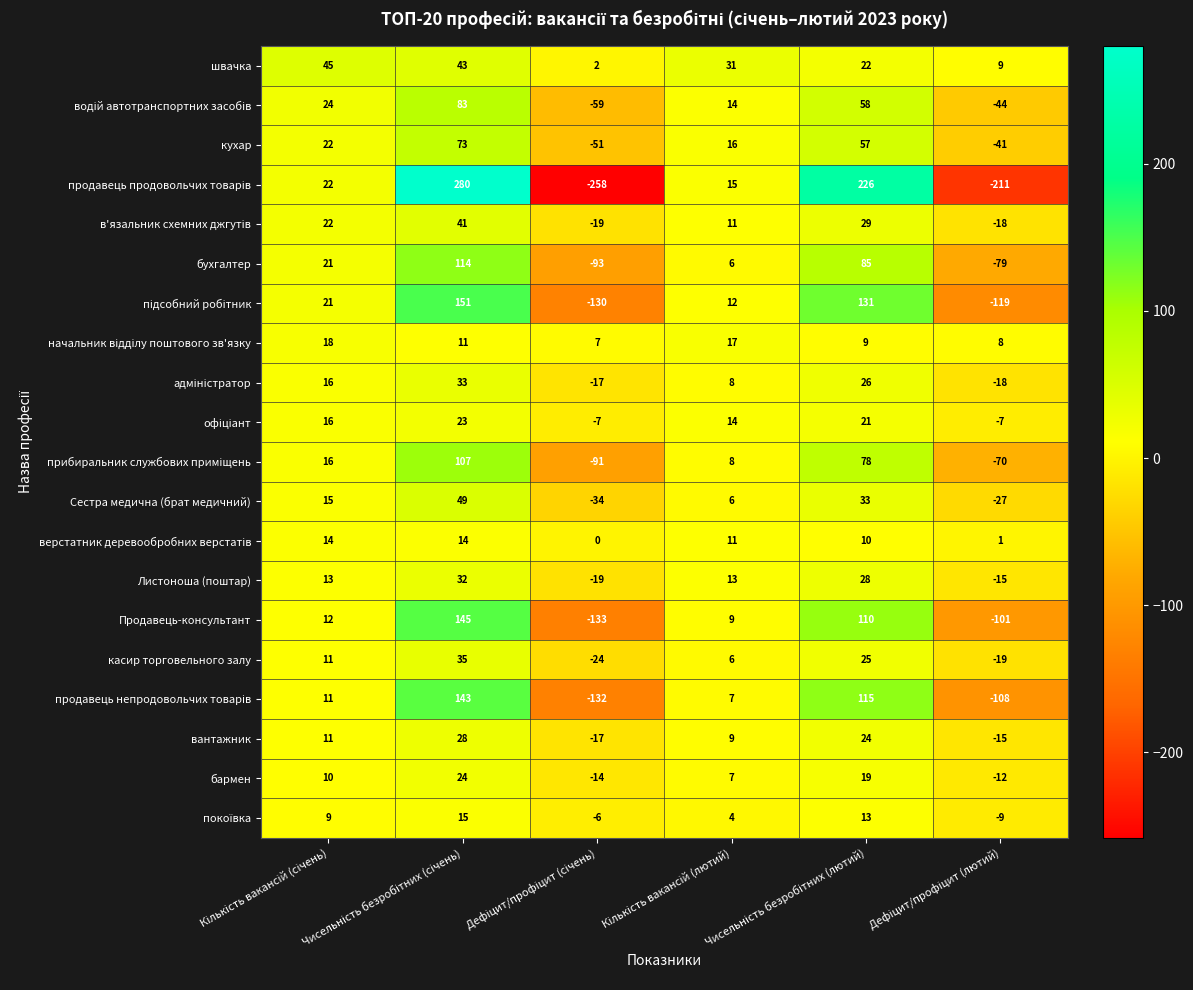

At how many categories does at least one series exceed 20?

4